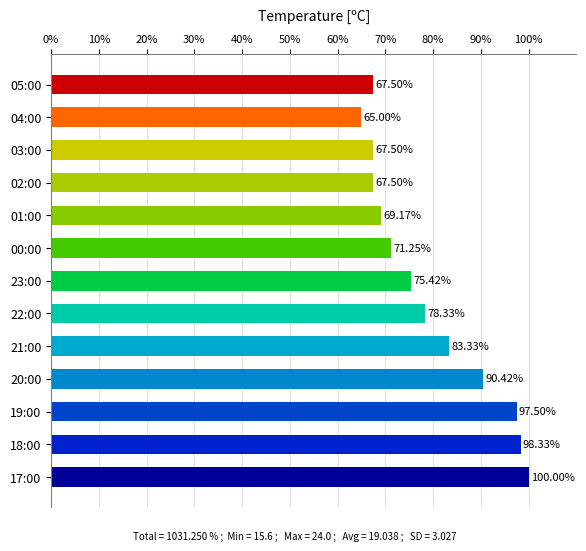

How many values are below 75?

6